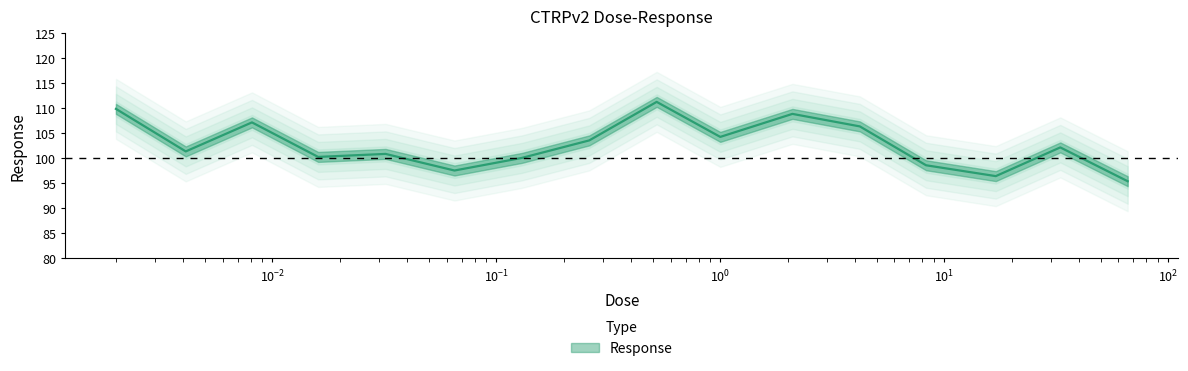

How many lines are shown in the chart?

1